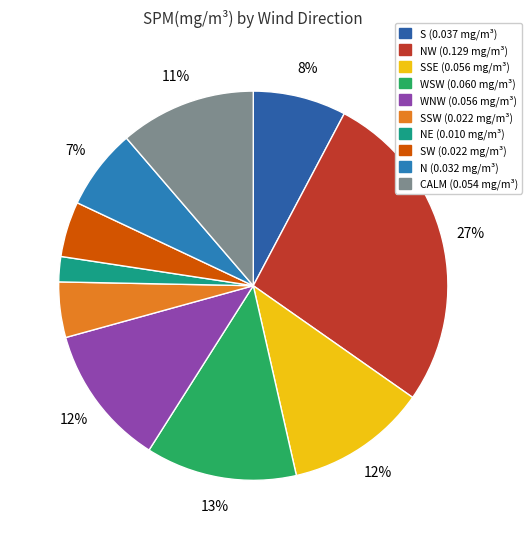

How many slices are in this pie chart?

10